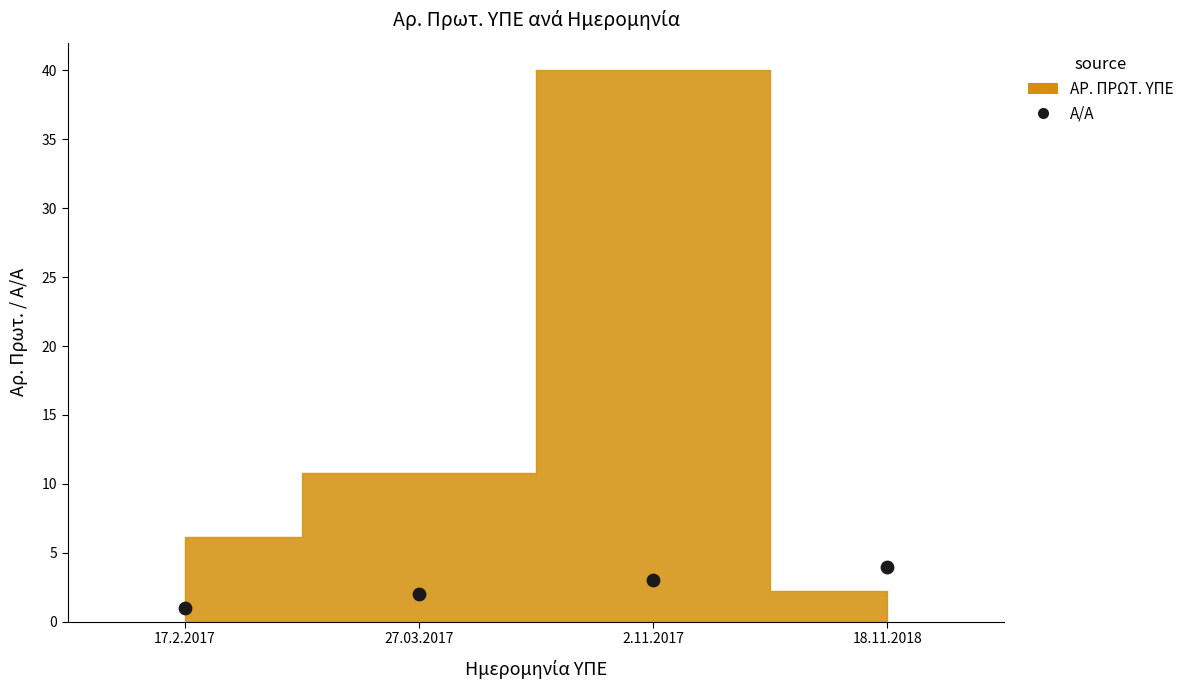

What is the range of Y values (max minus min)?

3